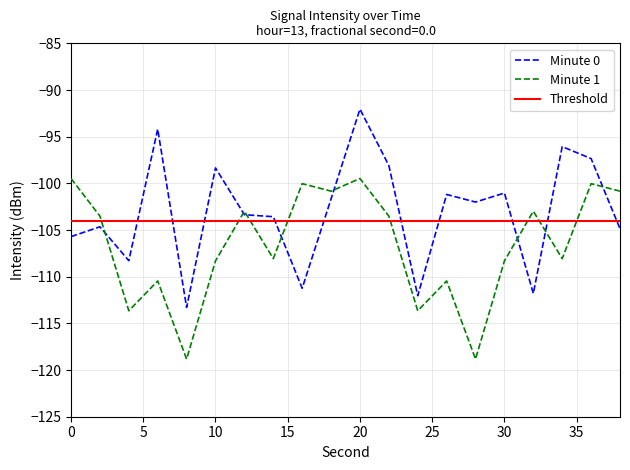

What is the value of the Minute 1 point at the 8th from the left?

-108.1